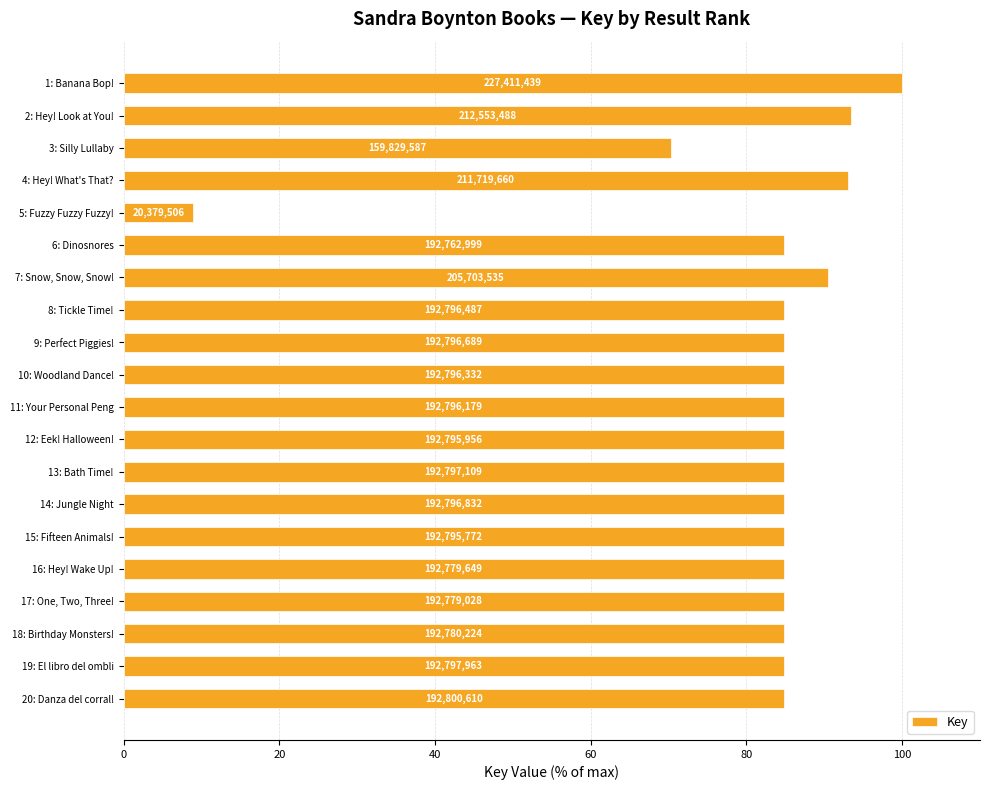

How many bars are there in total?

20